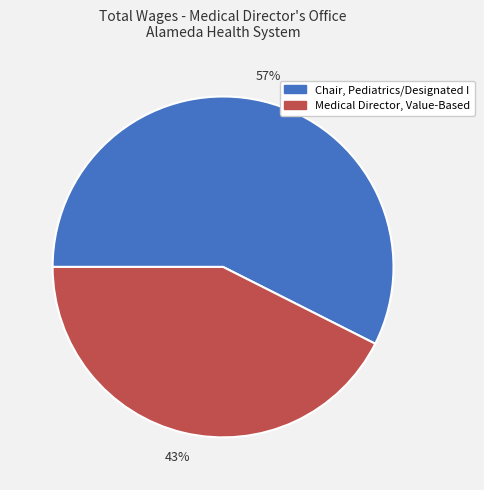

True or false: Chair, Pediatrics/Designated I accounts for 69% of the total.

False